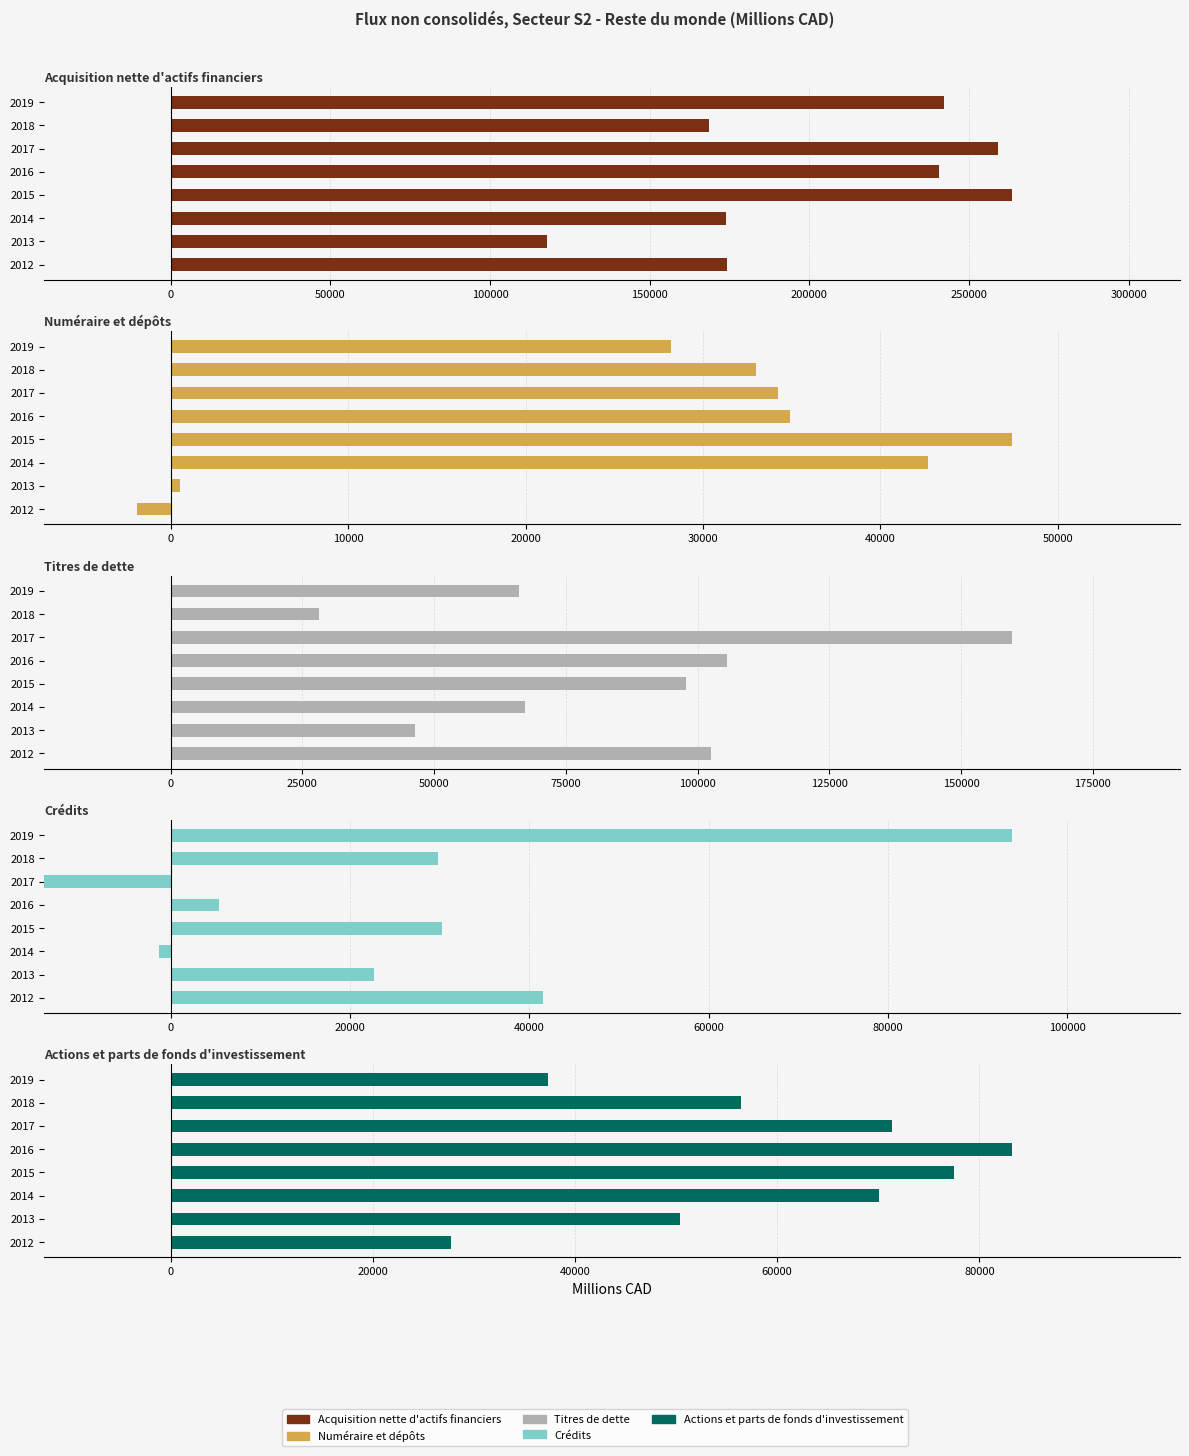

How many data points in Numéraire et dépôts are above 34223?

3